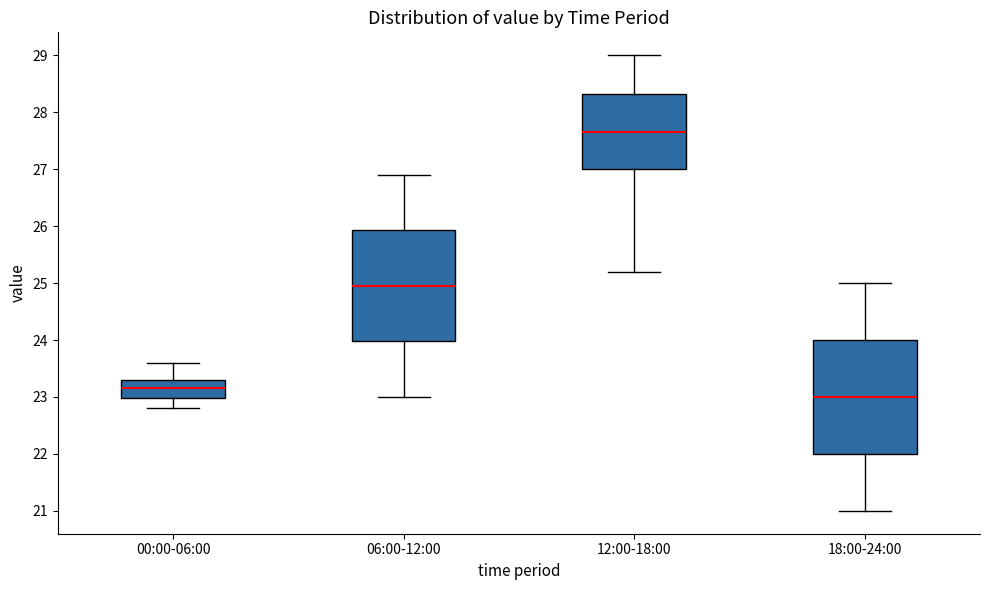

Reading left to right, read every box against the y-axis: the position of its median line, the range the box covers, and the ends of its whiskers. The values are not printed on the chart, so give them approximately, as read against the axis.

00:00-06:00: median 23.2, box 23.0 to 23.3, whiskers 22.8 to 23.6
06:00-12:00: median 25.0, box 24.0 to 25.9, whiskers 23.0 to 26.9
12:00-18:00: median 27.7, box 27.0 to 28.3, whiskers 25.2 to 29.0
18:00-24:00: median 23.0, box 22.0 to 24.0, whiskers 21.0 to 25.0